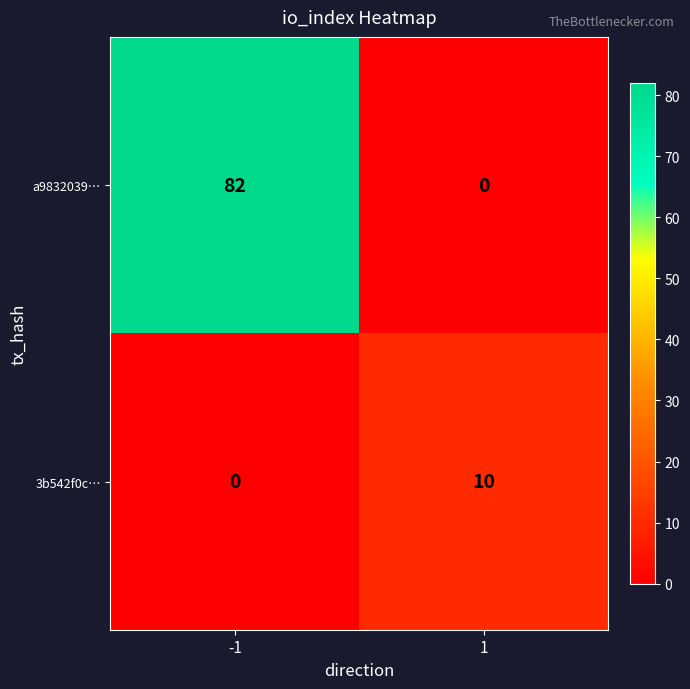

List the series in order of their peak value, highest first.

a9832039…, 3b542f0c…